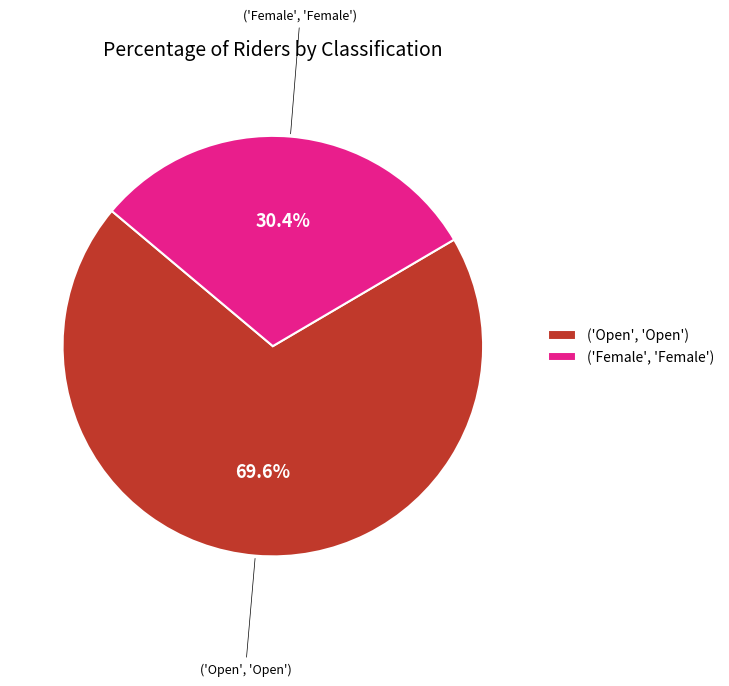

What is the ratio of the value at ('Female', 'Female') to the value at ('Open', 'Open')?

0.4